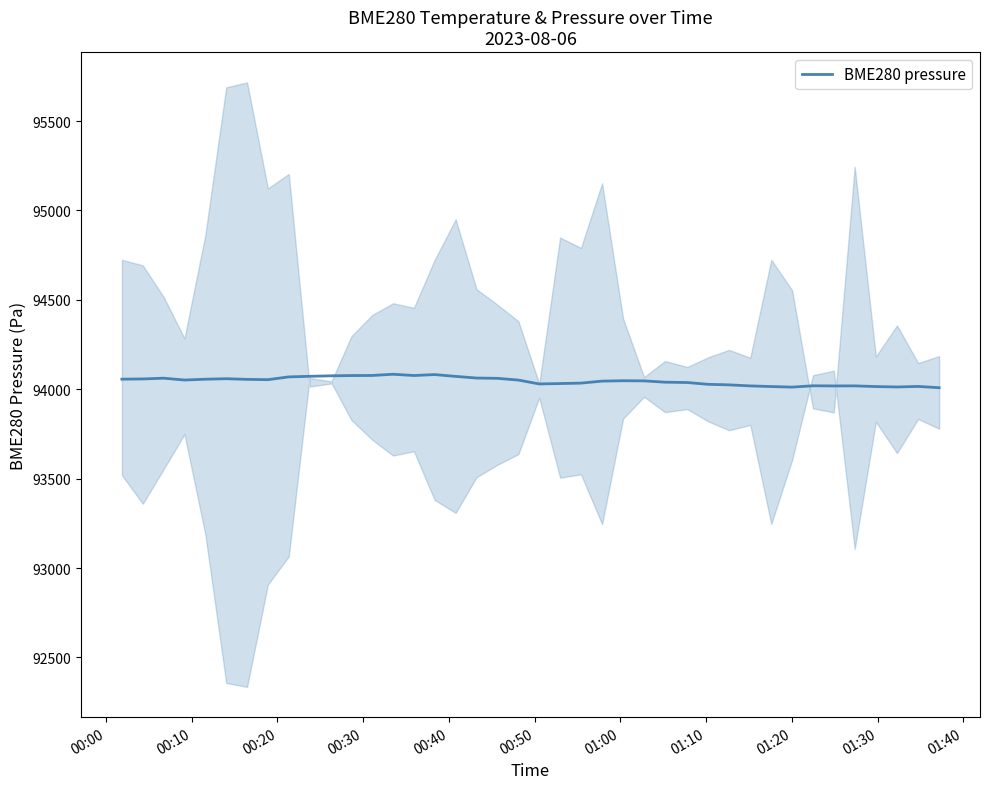

How many points are lower than both their immediate neighbors (excluding endpoints)?

7